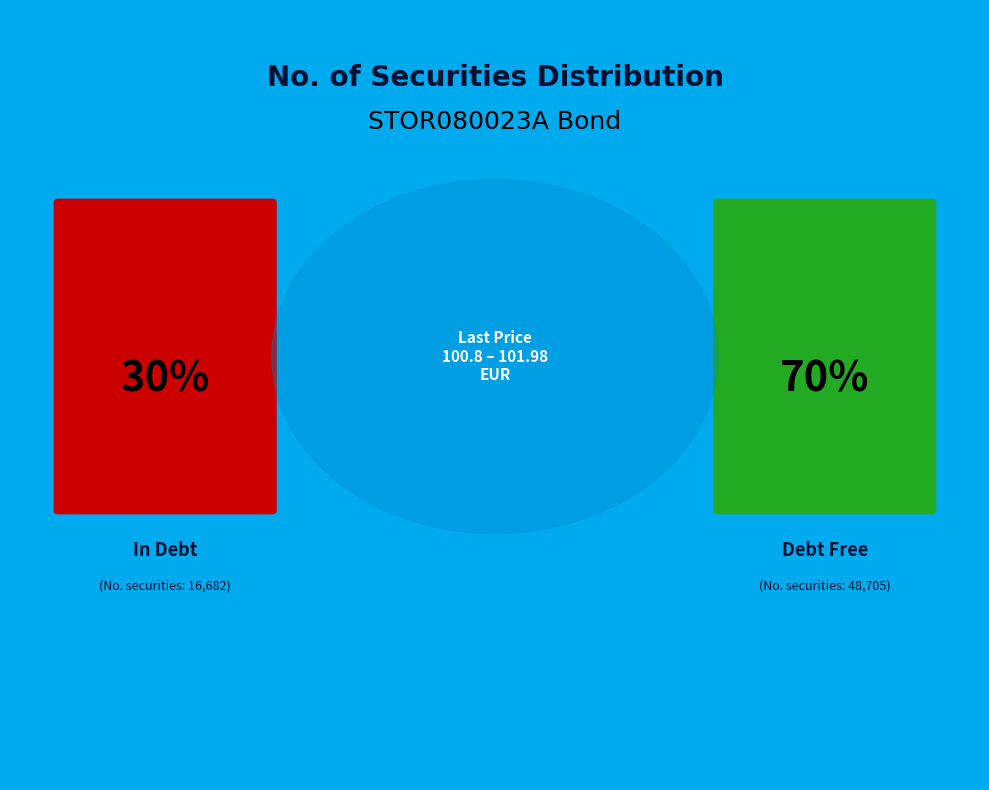

Count the number of slices in the pie.

2